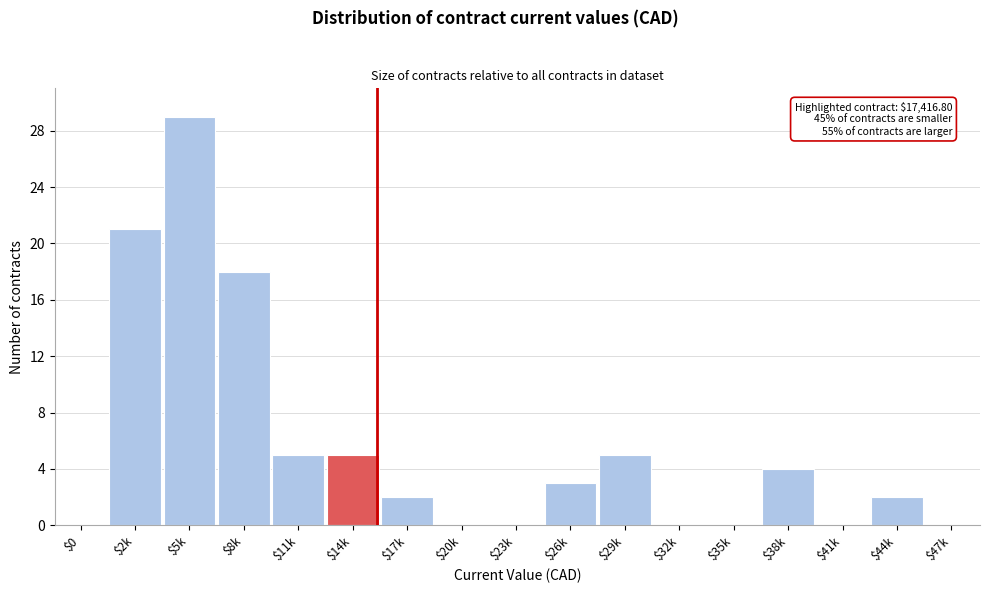

Is it true that the value at $0 is -17?

False